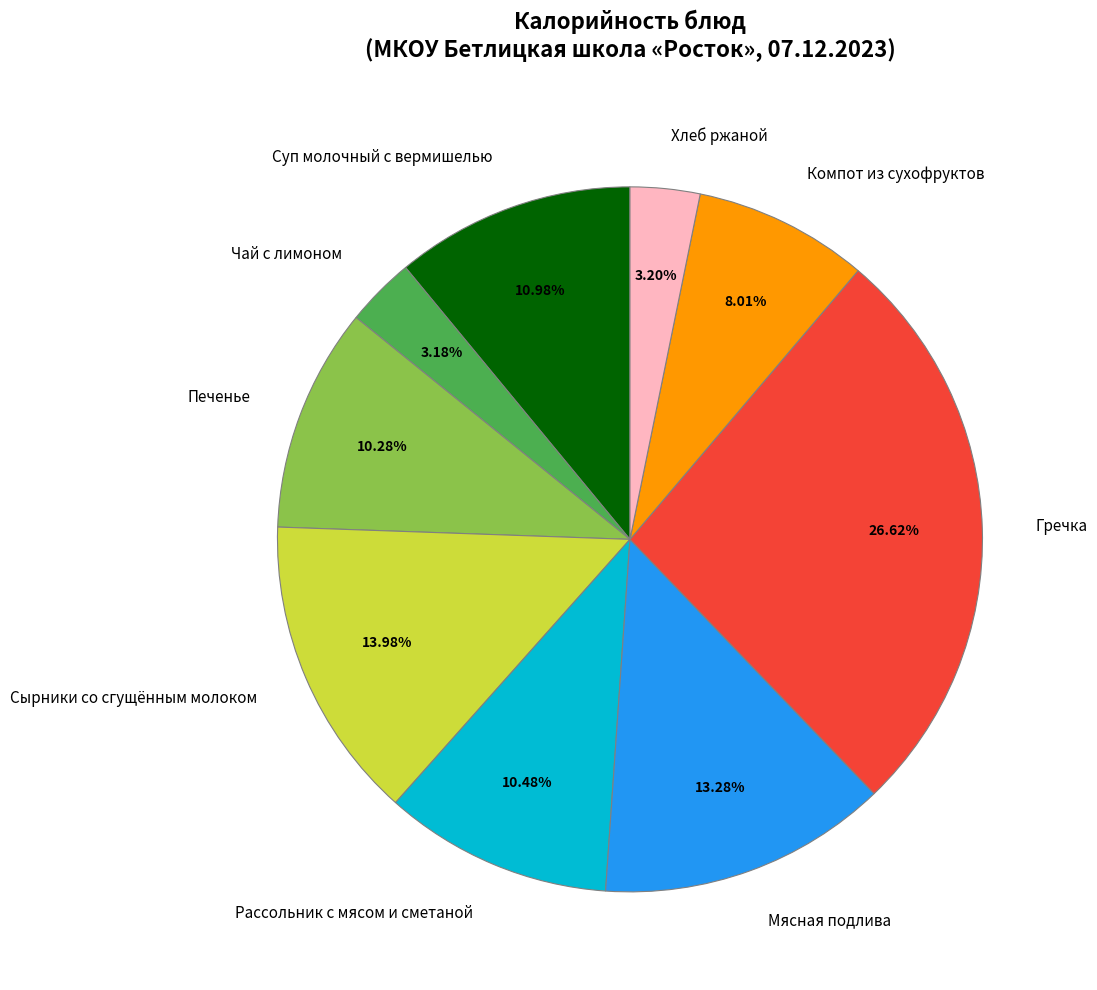

To the nearest percent, what is the average slice percentage?

11%